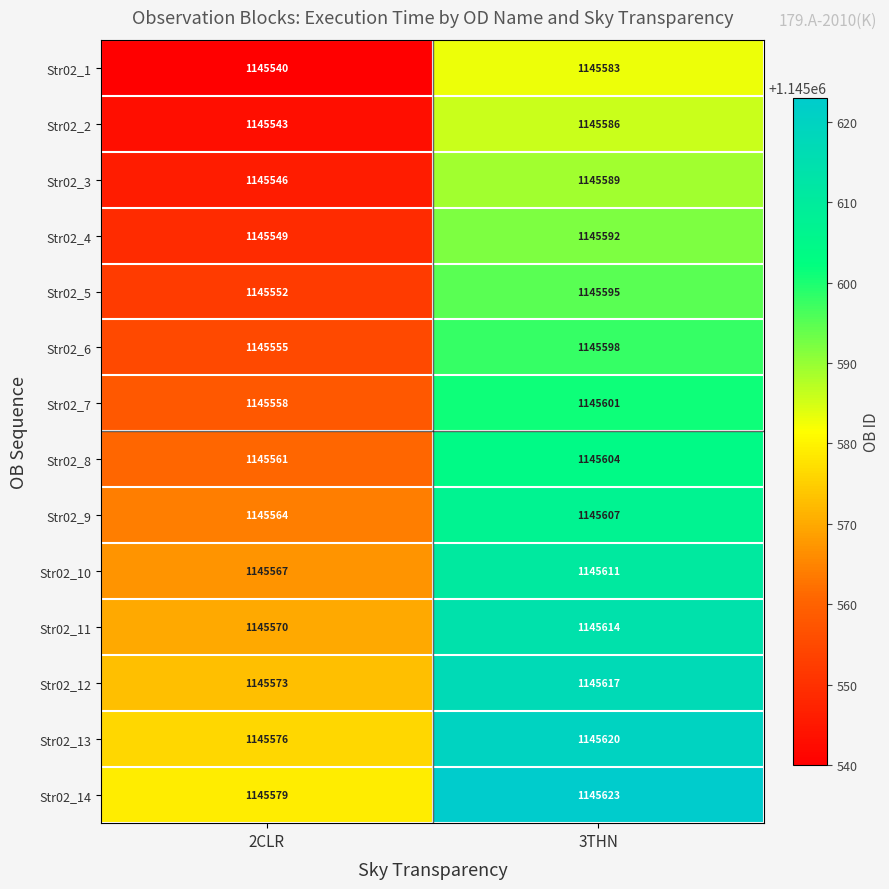

How many distinct data groups are displayed?

14